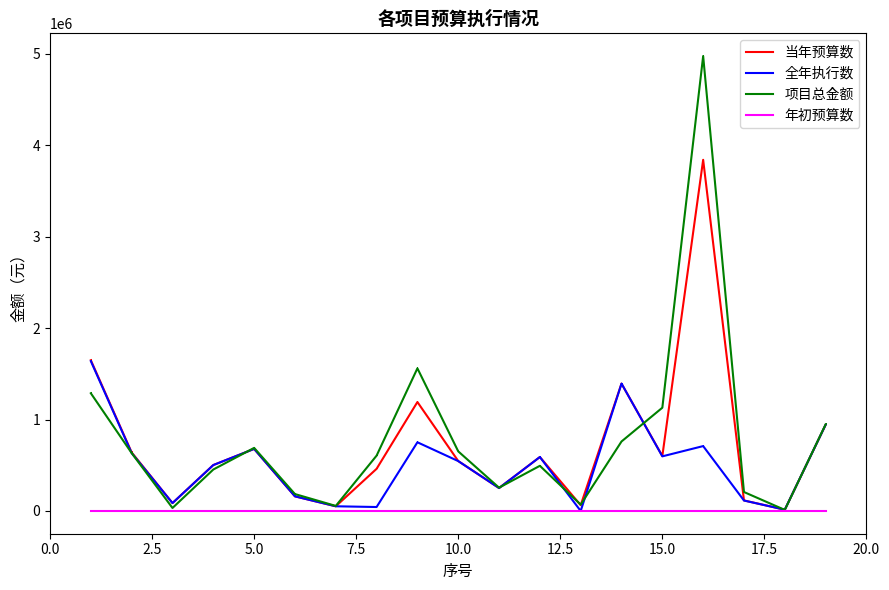

What is the difference between the maximum and minimum values in the 全年执行数 series?

1638700.0